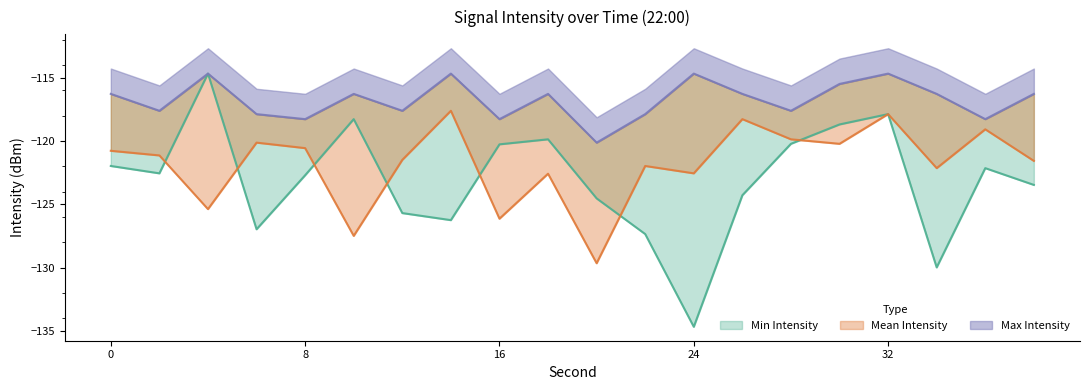

Reading left to right, extract all data points from this chart.

Min Intensity: -122.0	-122.6	-114.7	-127.0	-122.7	-118.3	-125.7	-126.3	-120.3	-119.9	-124.5	-127.4	-134.7	-124.3	-120.2	-118.7	-117.9	-130.0	-122.1	-123.5
Mean Intensity: -120.8	-121.1	-125.4	-120.1	-120.6	-127.5	-121.5	-117.6	-126.1	-122.6	-129.7	-122.0	-122.6	-118.3	-119.9	-120.2	-117.9	-122.1	-119.1	-121.6
Max Intensity: -116.3	-117.6	-114.7	-117.9	-118.3	-116.3	-117.6	-114.7	-118.3	-116.3	-120.1	-117.9	-114.7	-116.3	-117.6	-115.5	-114.7	-116.3	-118.3	-116.3